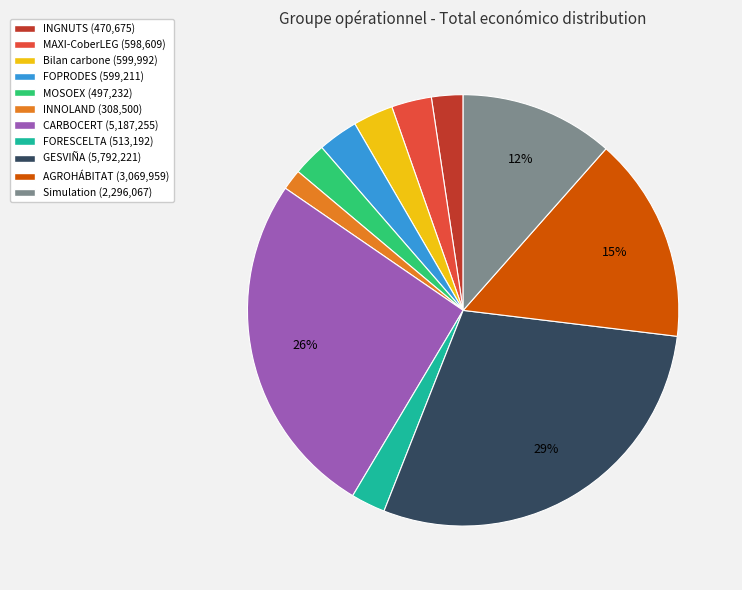

To the nearest percent, what is the average slice percentage?

9%